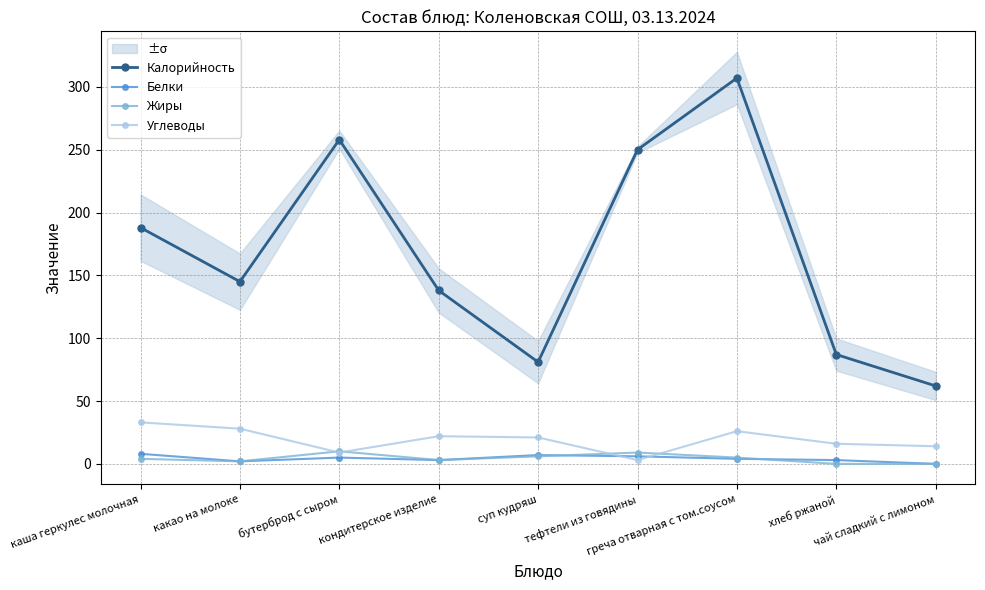

List the labels in order of Жиры value, largest first.

бутерброд с сыром, тефтели из говядины, суп кудряш, греча отварная с том.соусом, каша геркулес молочная, кондитерское изделие, какао на молоке, хлеб ржаной, чай сладкий с лимоном